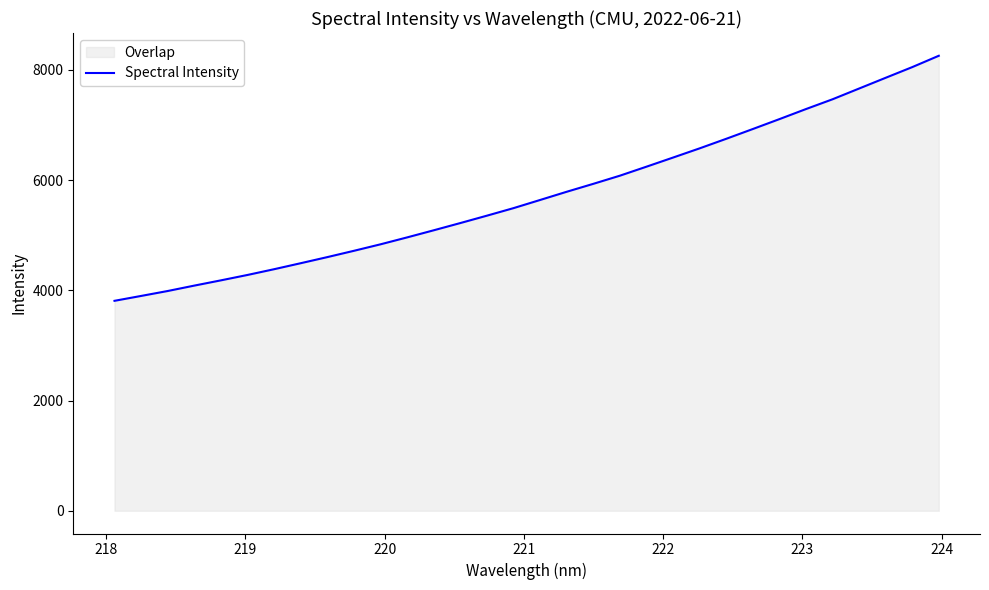

What is the difference between the maximum and minimum values?

4446.4